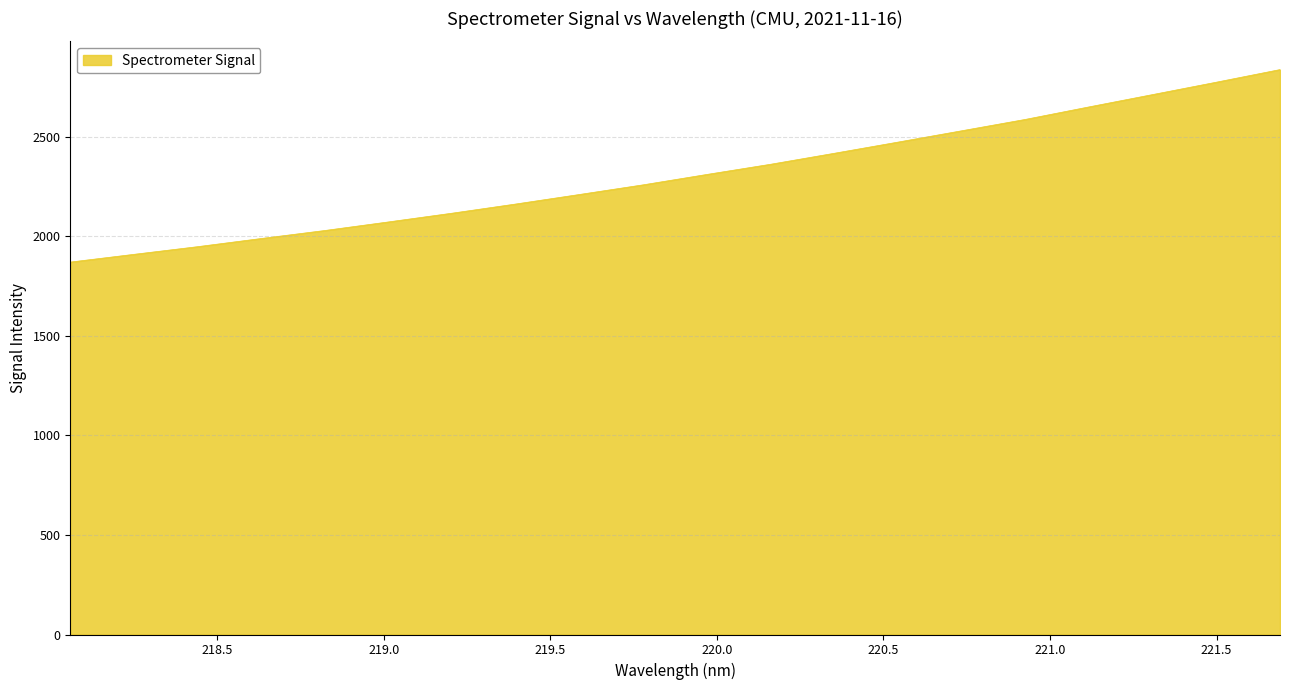

What is the greatest value displayed?

2837.4